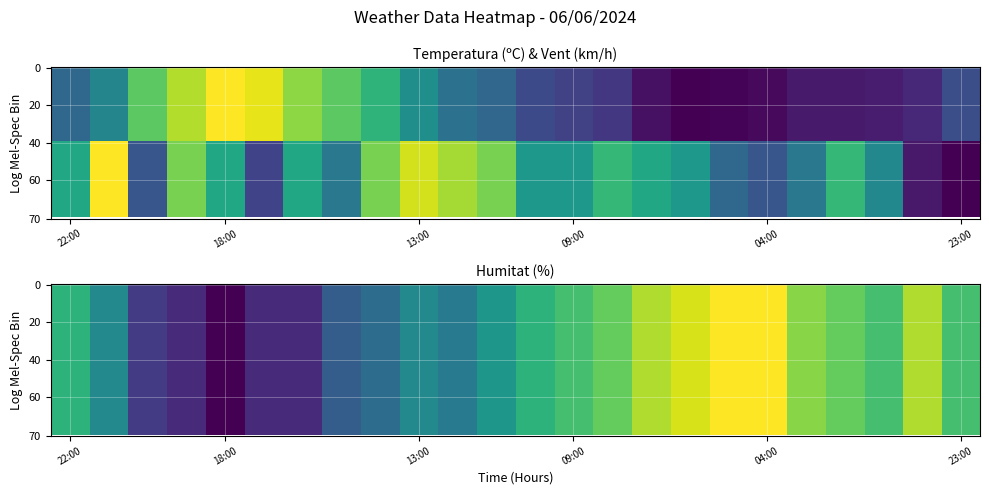

Reading left to right, list all the values displayed in this chart.

Temperatura (ºC): 0.3	0.5	0.7	0.9	1.0	1.0	0.8	0.7	0.7	0.5	0.4	0.3	0.2	0.2	0.2	0.0	0.0	0.0	0.0	0.1	0.1	0.1	0.1	0.2
Velocitat del vent (km/h): 0.6	1.0	0.3	0.8	0.6	0.2	0.6	0.4	0.8	0.9	0.9	0.8	0.5	0.5	0.7	0.6	0.5	0.3	0.3	0.4	0.7	0.5	0.1	0.0
Humitat (%): 0.6	0.5	0.2	0.1	0.0	0.1	0.1	0.3	0.4	0.5	0.4	0.5	0.6	0.7	0.8	0.9	0.9	1.0	1.0	0.8	0.8	0.7	0.9	0.7